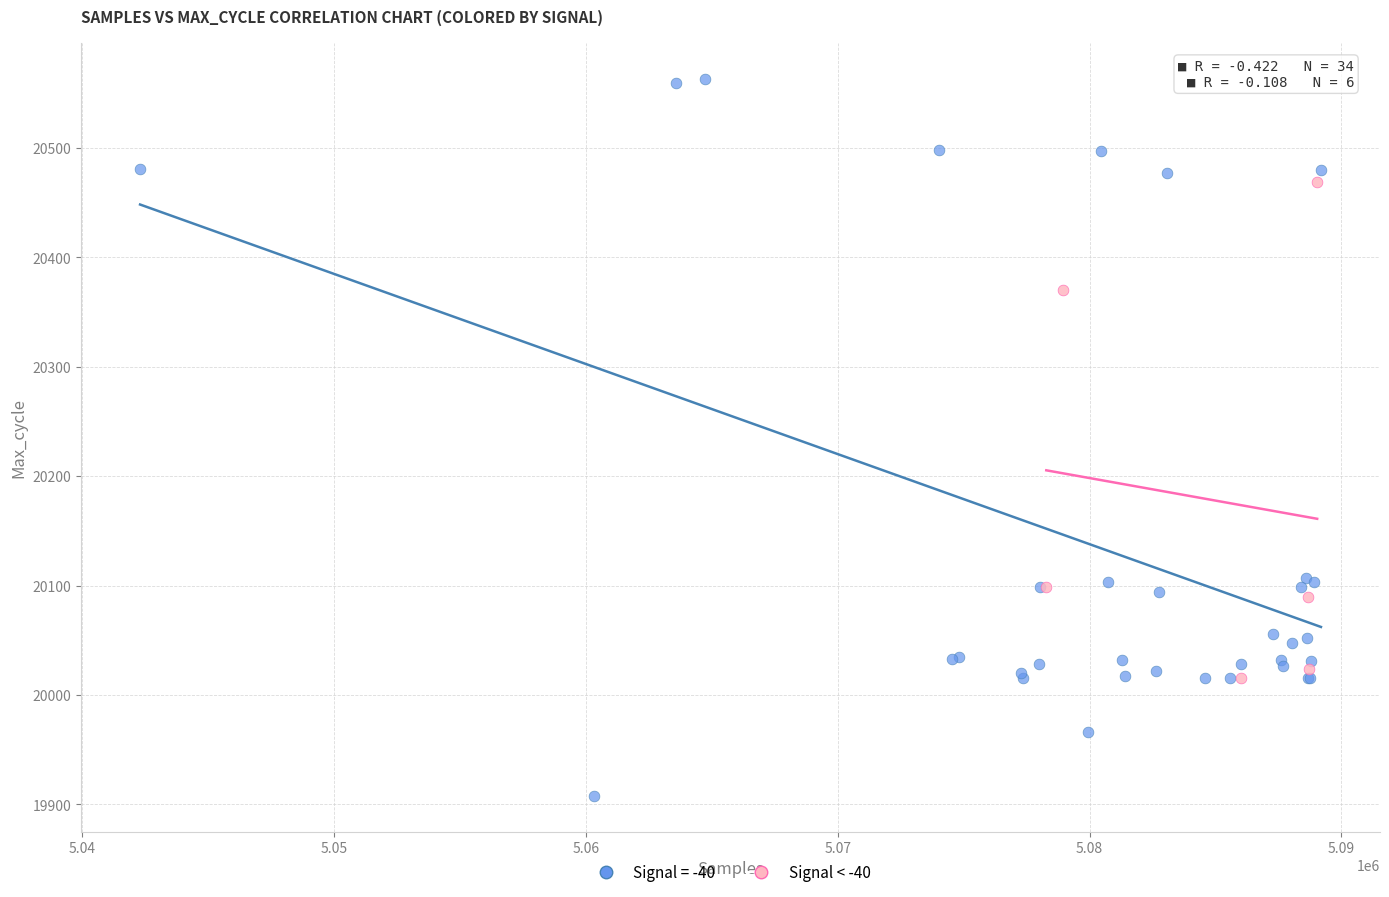

Which series has the widest spread of Y values?

Signal = -40